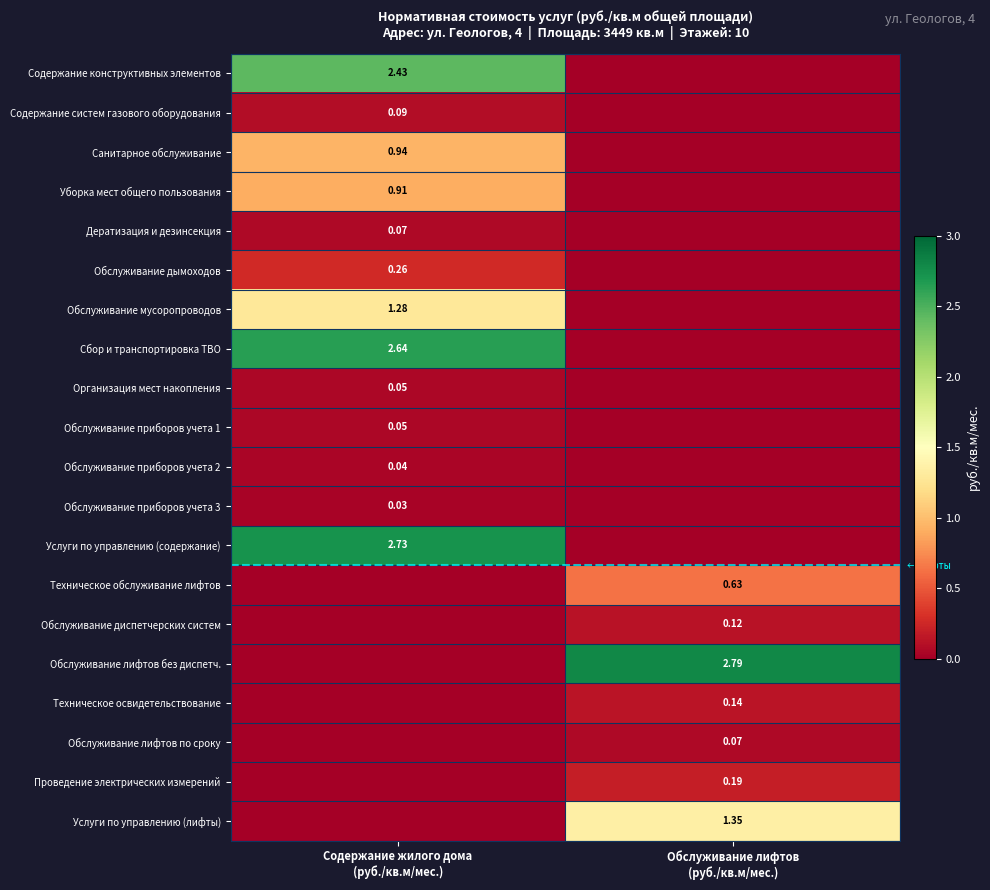

Between Содержание жилого дома
(руб./кв.м/мес.) and Обслуживание лифтов
(руб./кв.м/мес.), which is larger?

Содержание жилого дома
(руб./кв.м/мес.)